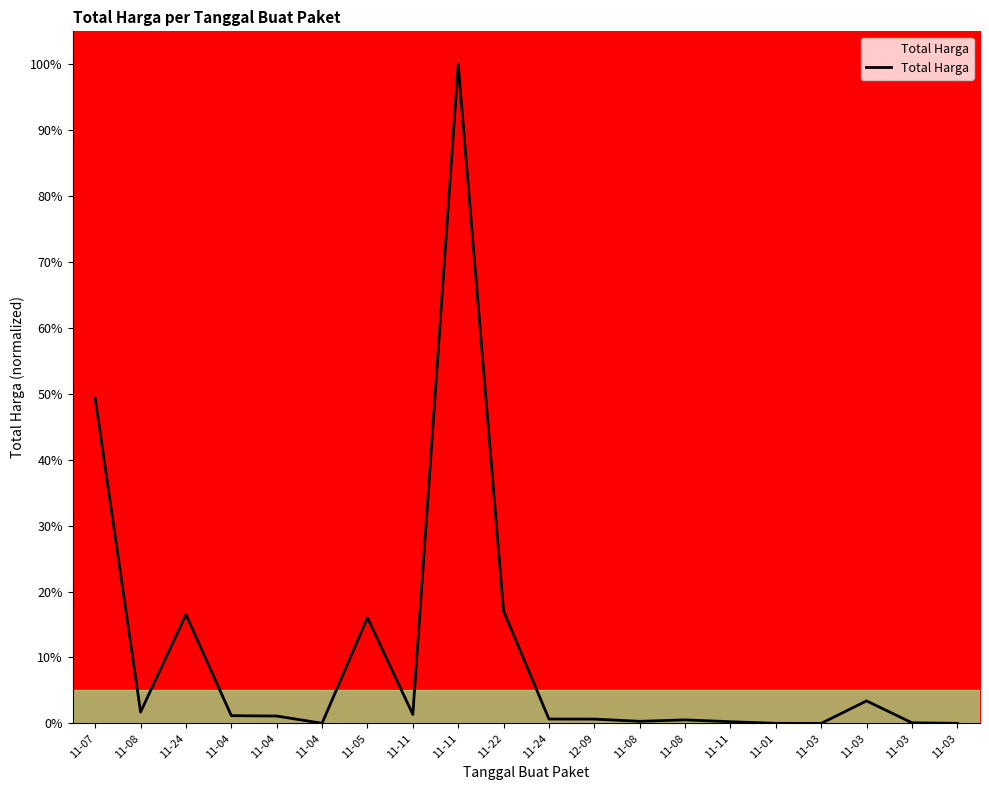

Is this an area chart (filled region under the line)?

Yes